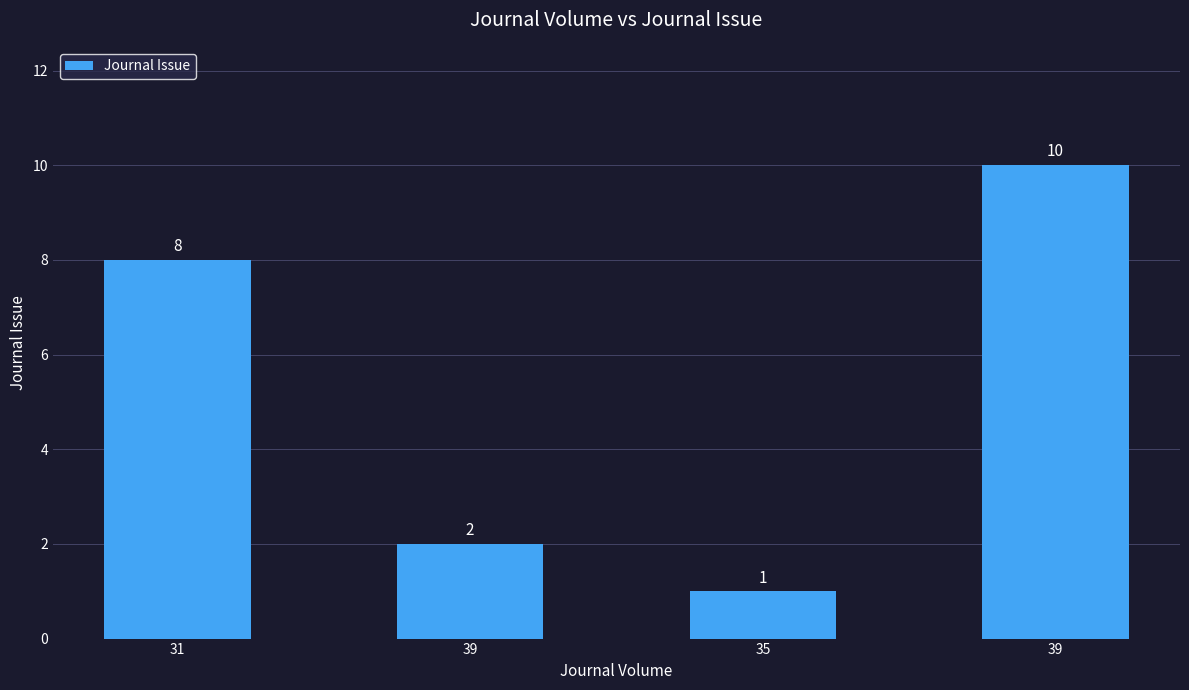

Does the chart contain any negative values?

No